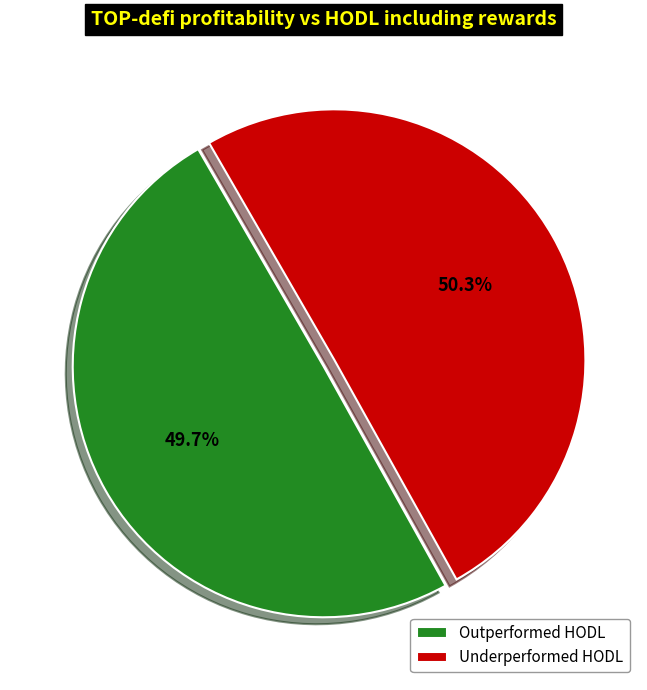

Do Underperformed HODL and Outperformed HODL together represent more than half of the pie?

Yes